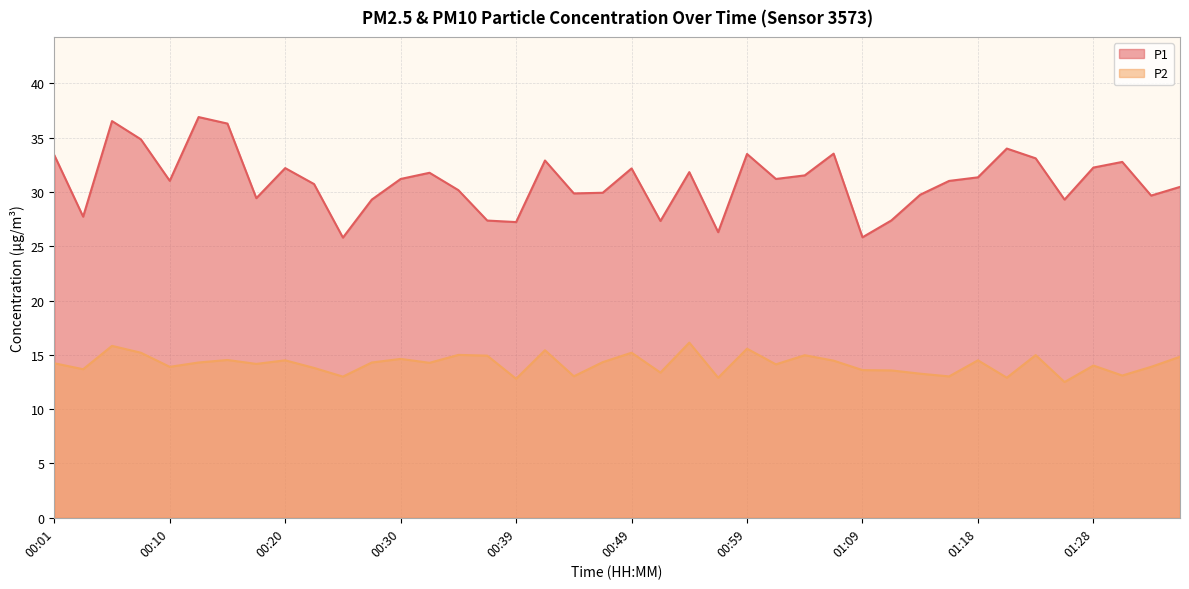

Which series changed the most between 00:27 and 00:59?

P1